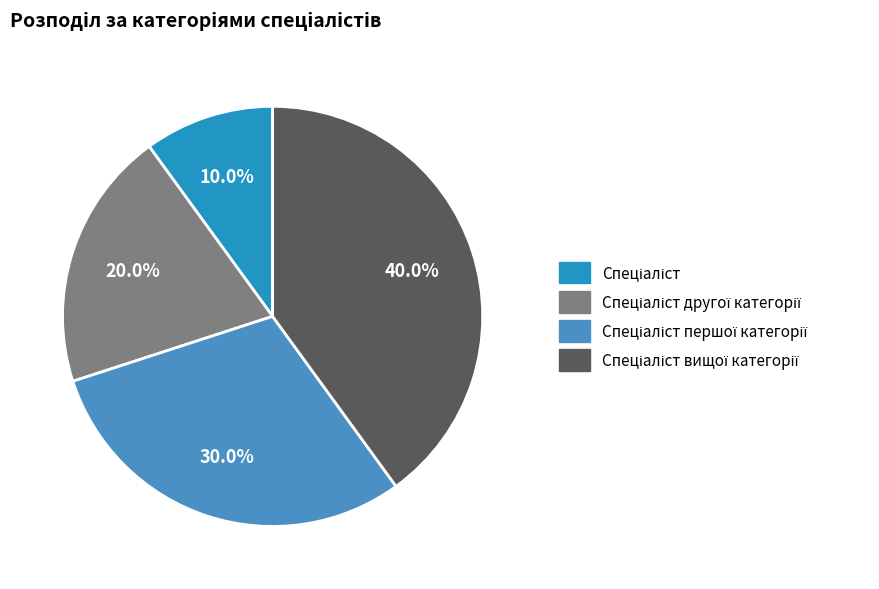

Is there any slice that represents more than half of the pie?

No